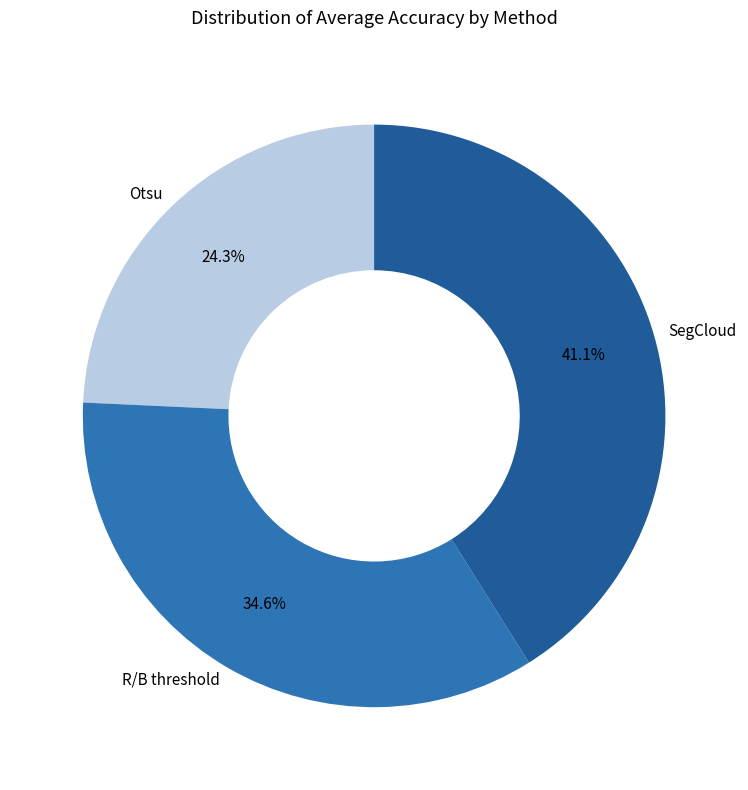

Rank the categories by value from lowest to highest.

Otsu, R/B threshold, SegCloud